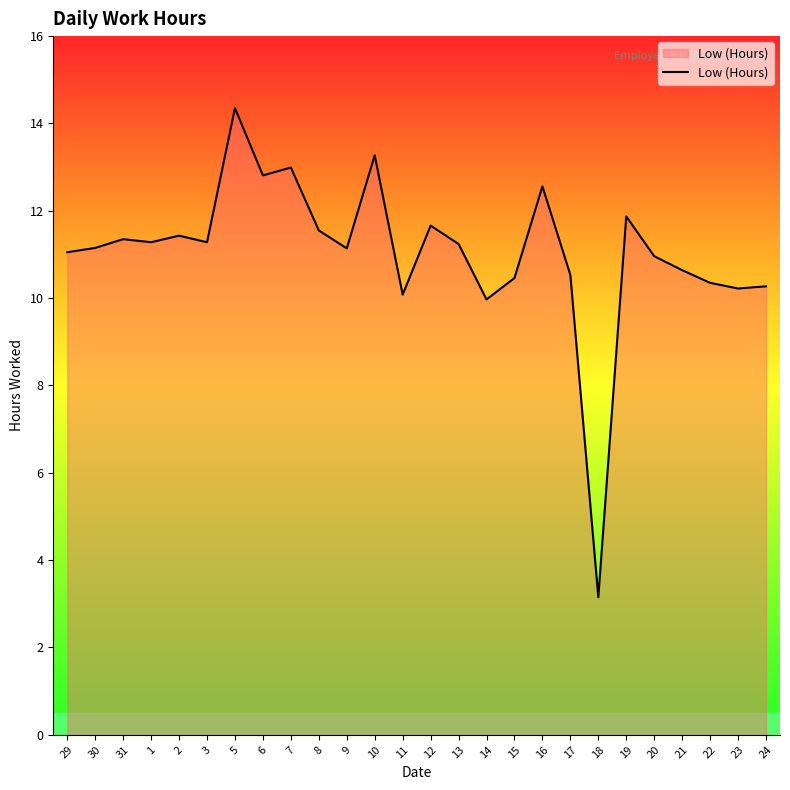

What position from the right is 19?

6